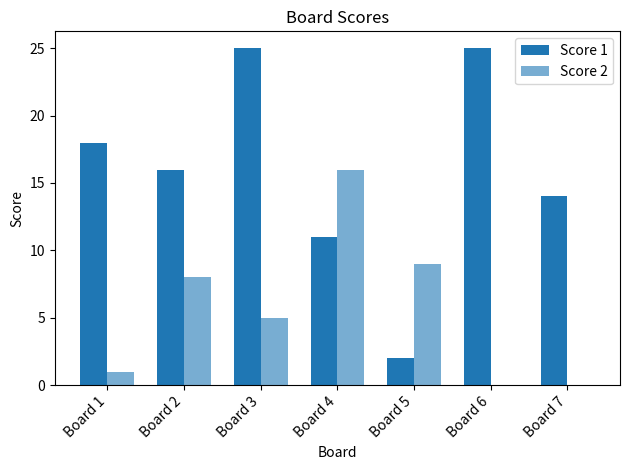

Are the bars grouped side by side (vs. stacked)?

Yes